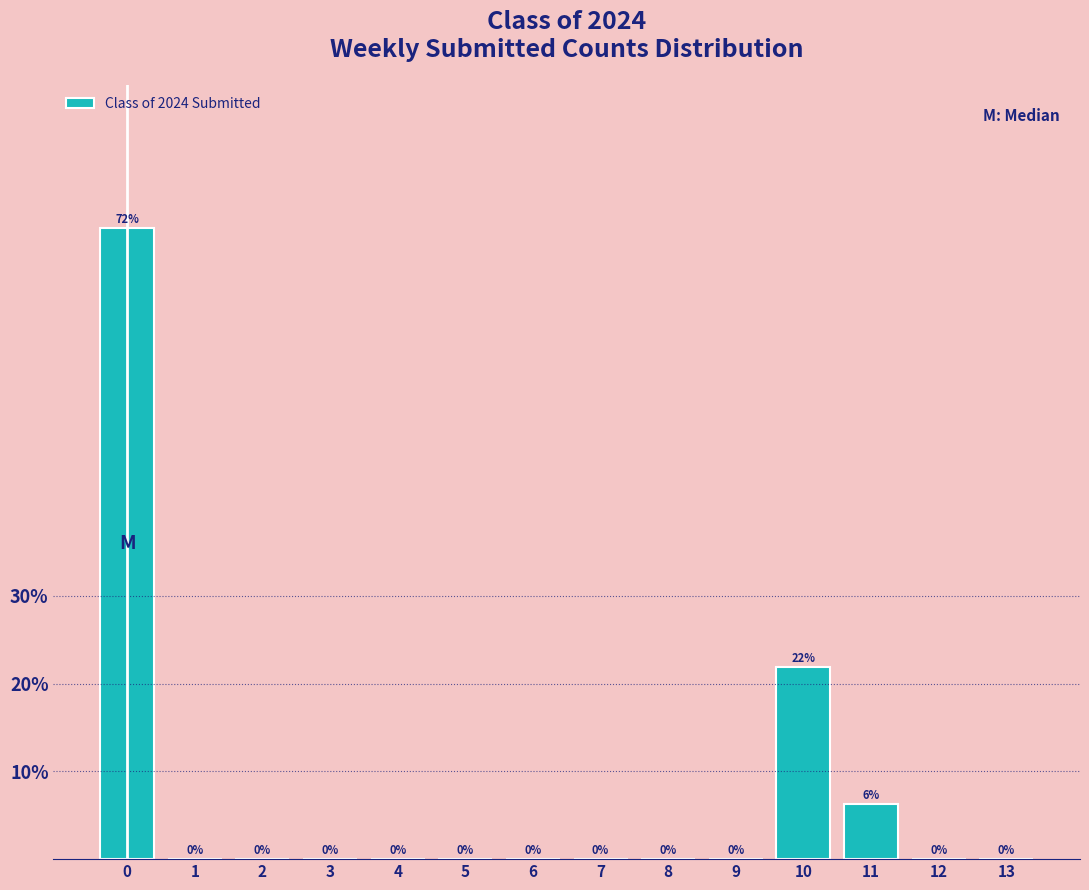

Where is the data nearest to the value 35?

10